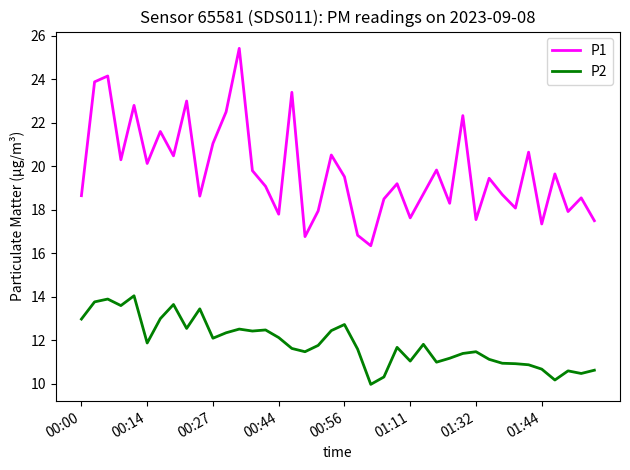

Is this an area chart (filled region under the line)?

No